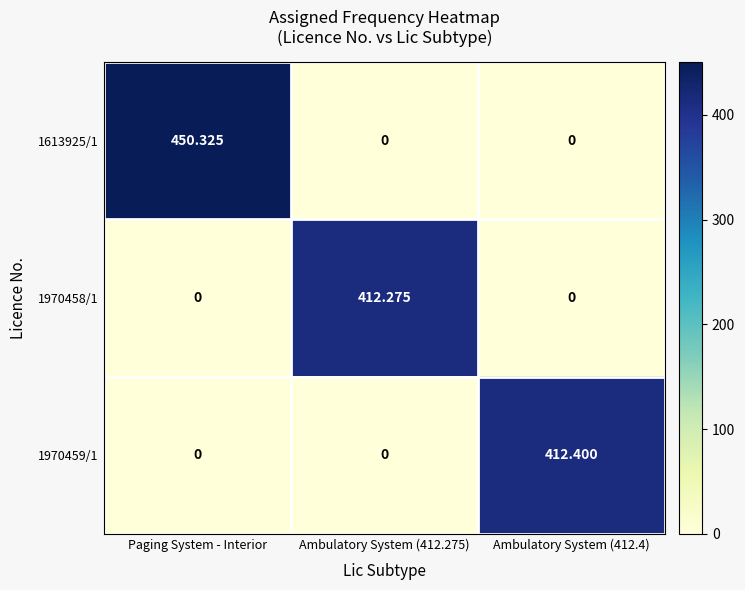

At which category is the sum across all series the highest?

Paging System - Interior